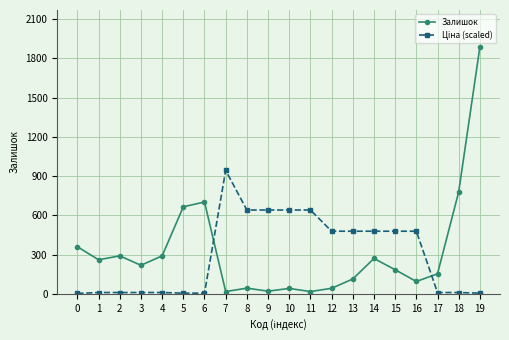

Which series has the widest spread of values?

Залишок